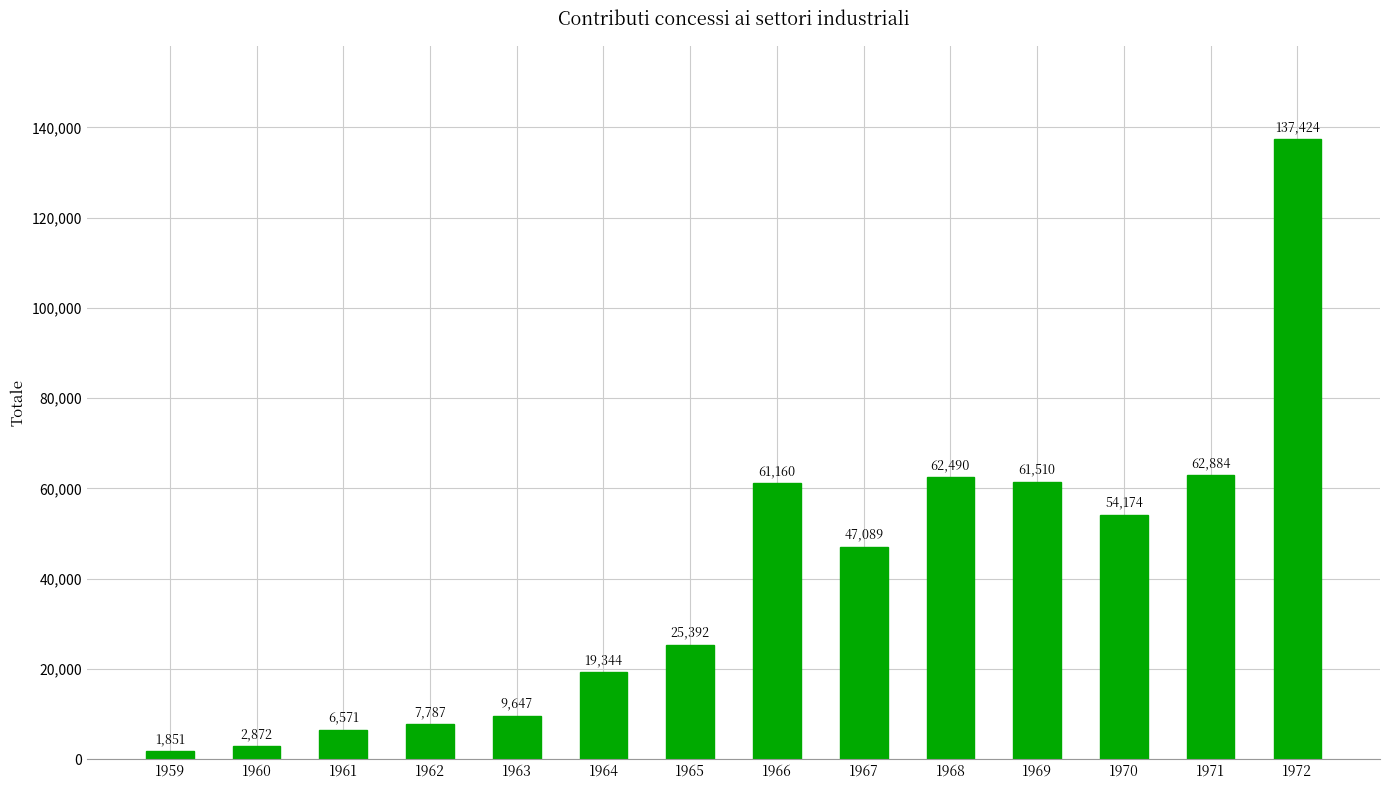

Between 1967 and 1960, which is larger?

1967